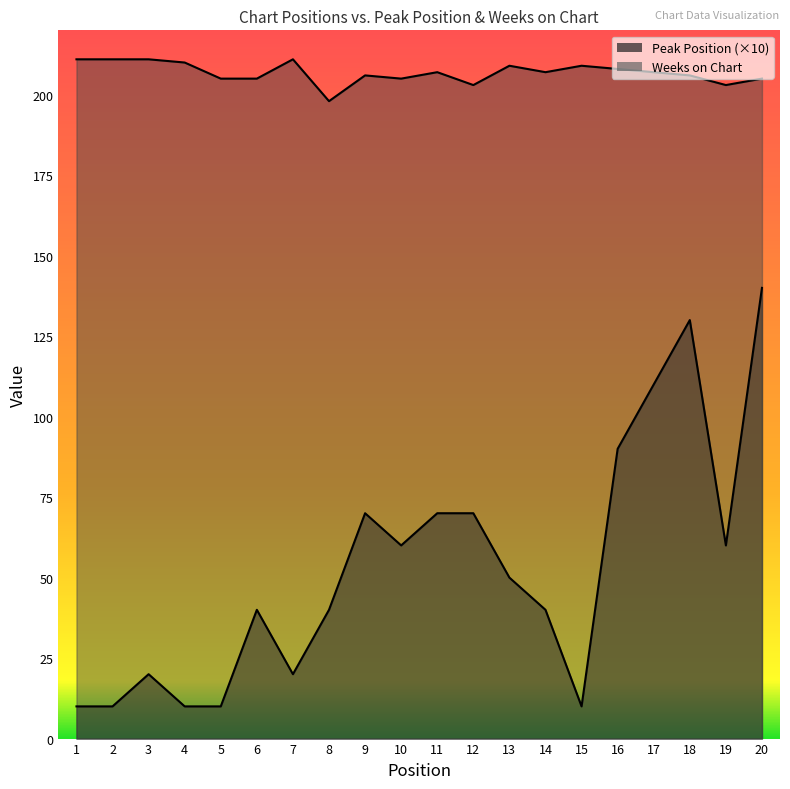

True or false: Weeks on Chart and Peak Position intersect in this chart.

False